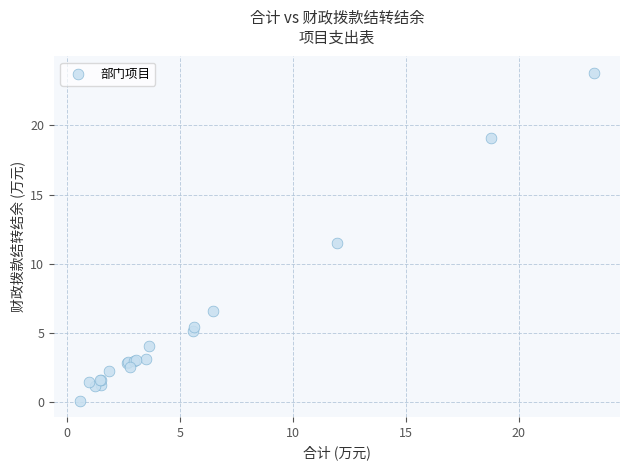

What Y value in the scatter plot is closest to 11?

11.5